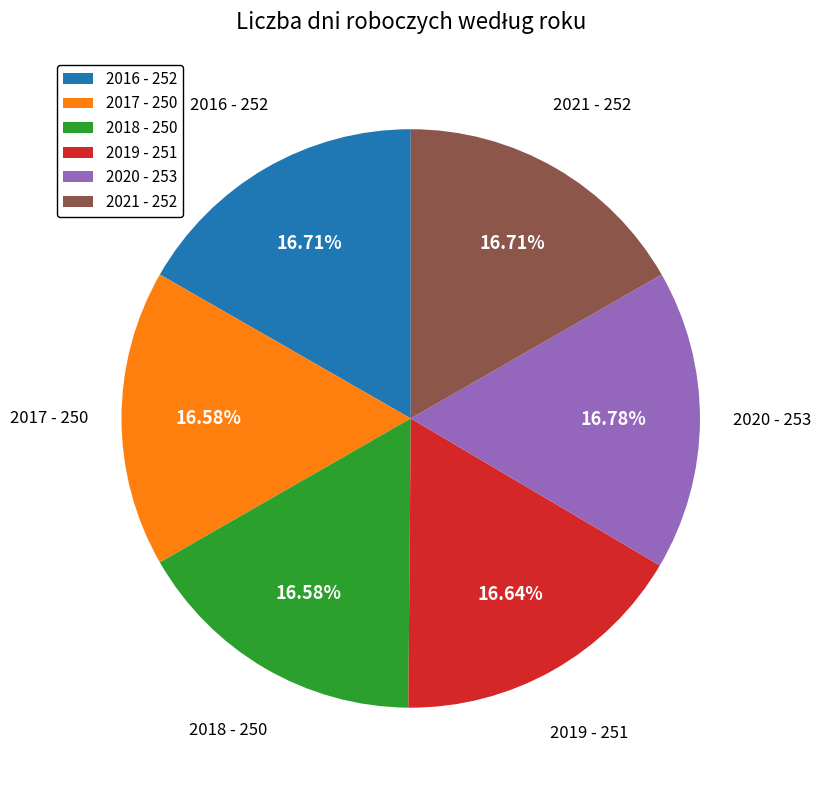

Is it true that 2017 is 17% of the pie?

True